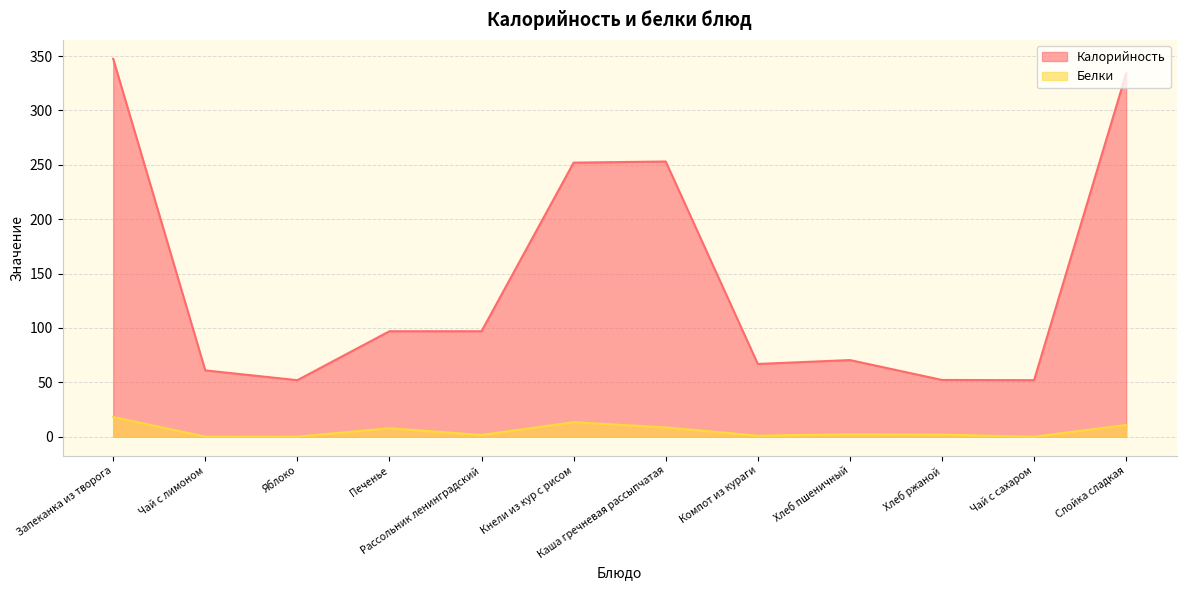

At which category is the sum across all series the highest?

Запеканка из творога